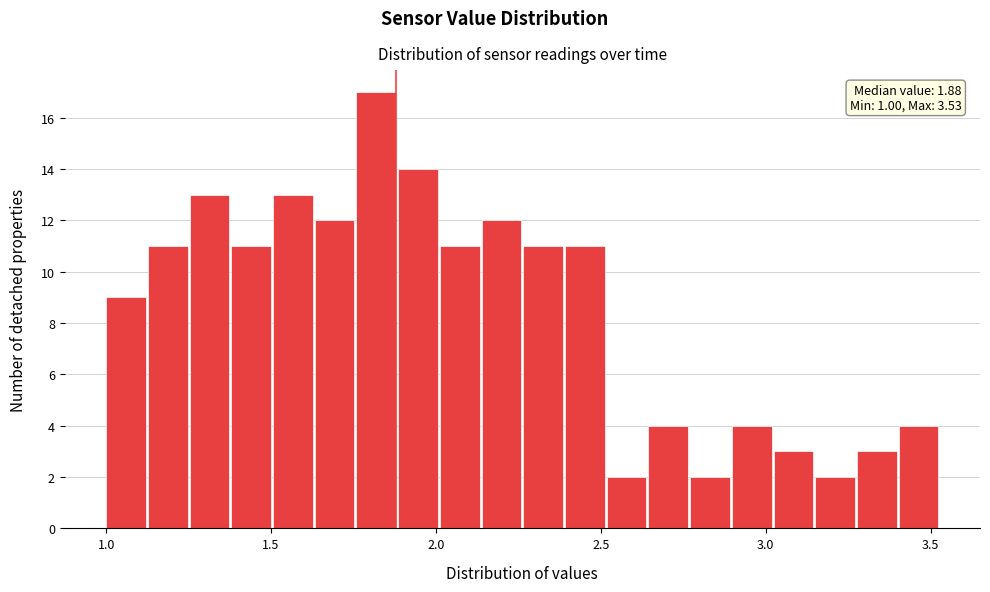

Read against the x-axis, roughly where is the centre of the tallest bar?

1.80